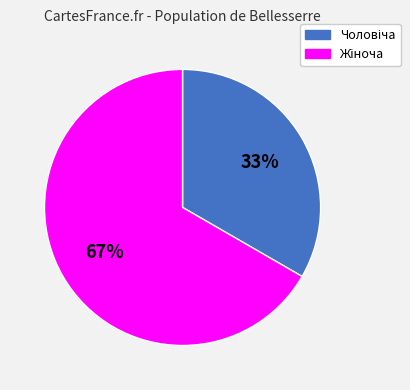

To the nearest percent, what is the average slice percentage?

50%